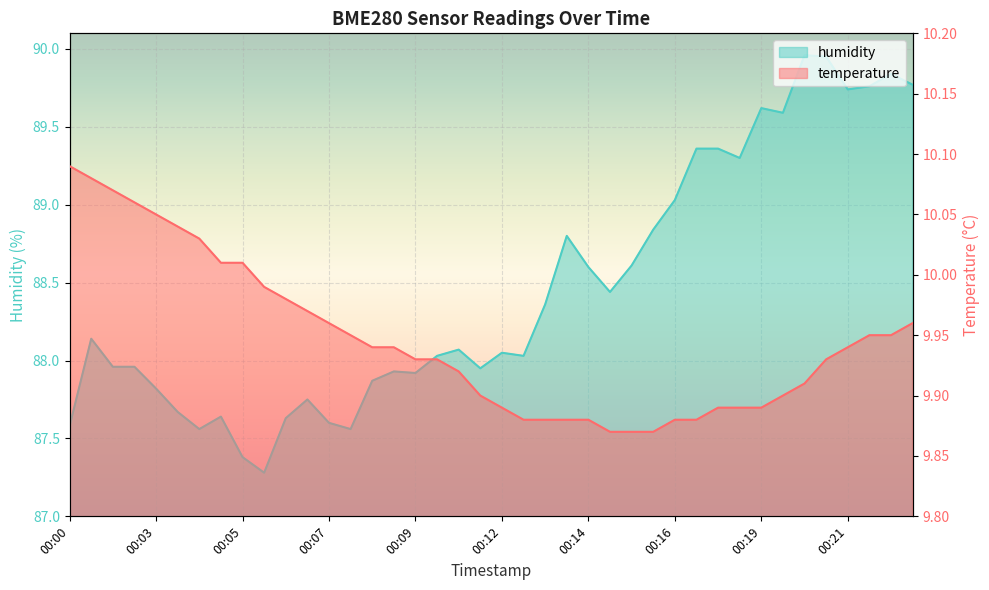

What is the difference between the maximum and minimum values in the temperature series?

0.2